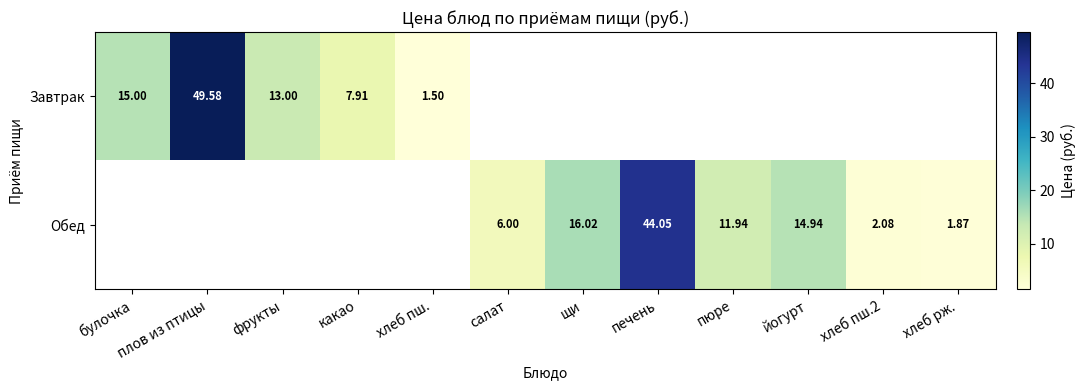

Between хлеб рж. and печень, which is larger?

печень